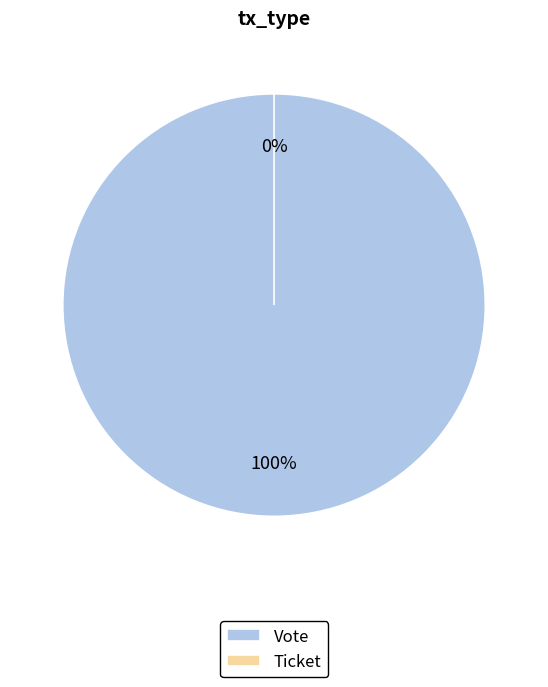

What percentage do Ticket and Vote together represent?

100.0%